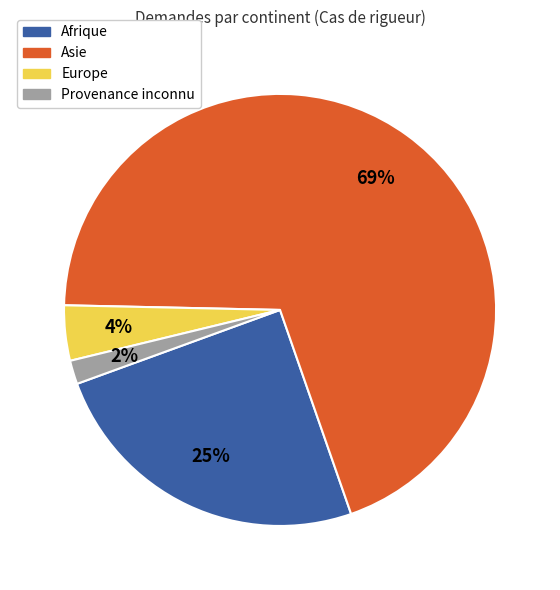

Which slice is the smallest?

Provenance inconnu